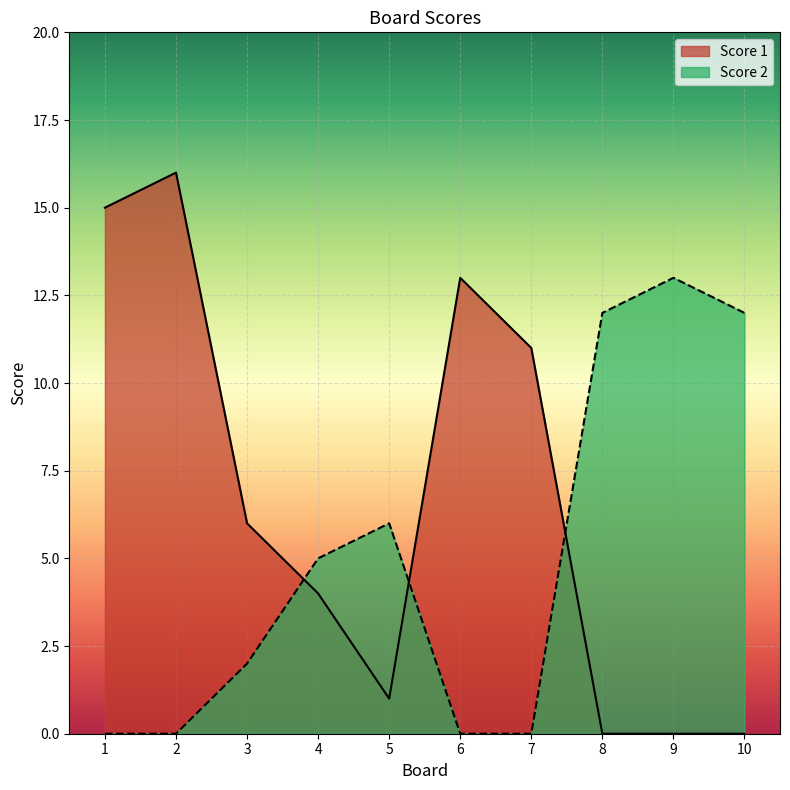

Reading left to right, list all the values displayed in this chart.

Score 1: 15	16	6	4	1	13	11	0	0	0
Score 2: 0	0	2	5	6	0	0	12	13	12